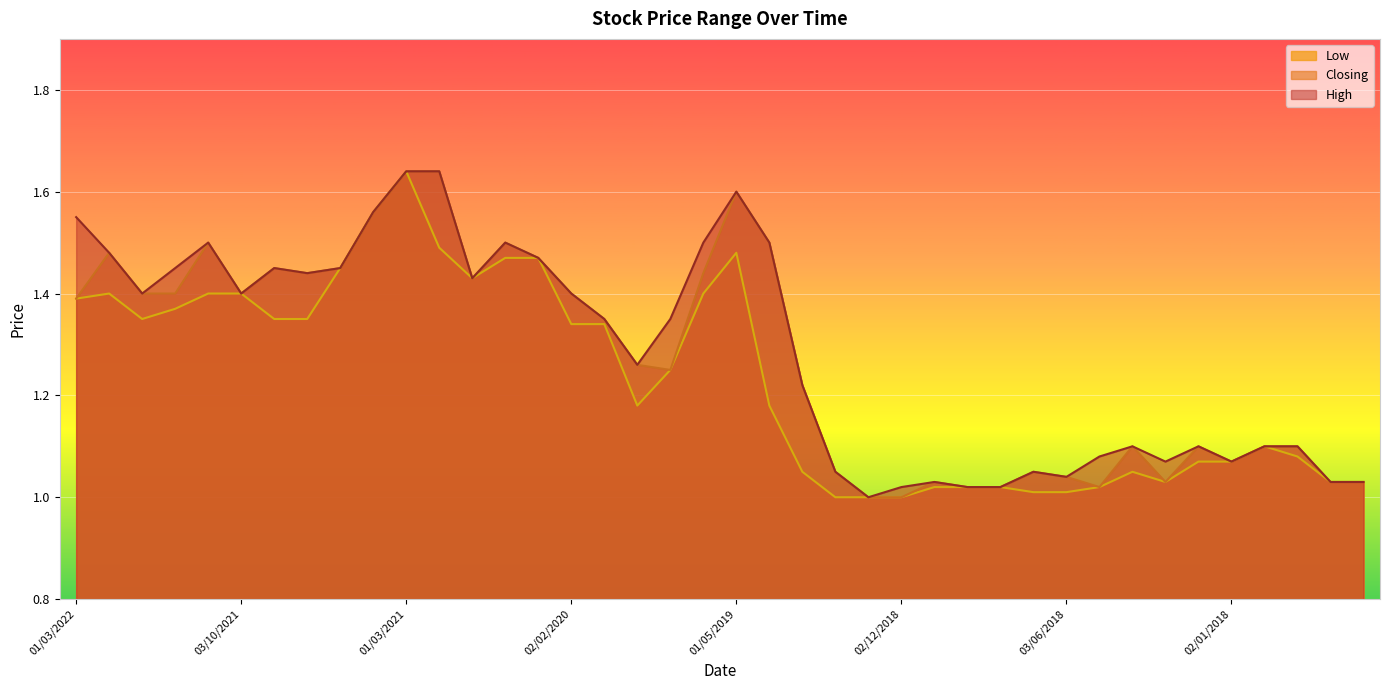

List the series in order of their peak value, highest first.

High, Closing, Low